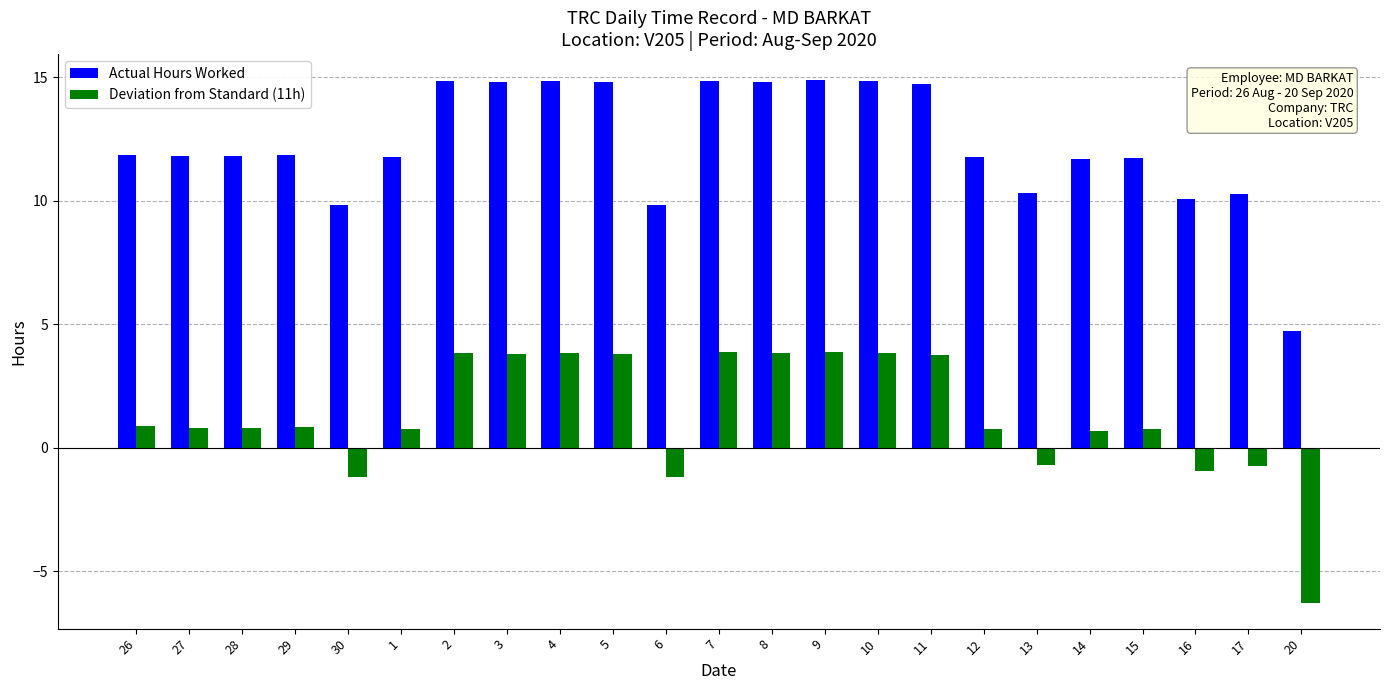

List the series in order of their peak value, lowest first.

Deviation from Standard (11h), Actual Hours Worked